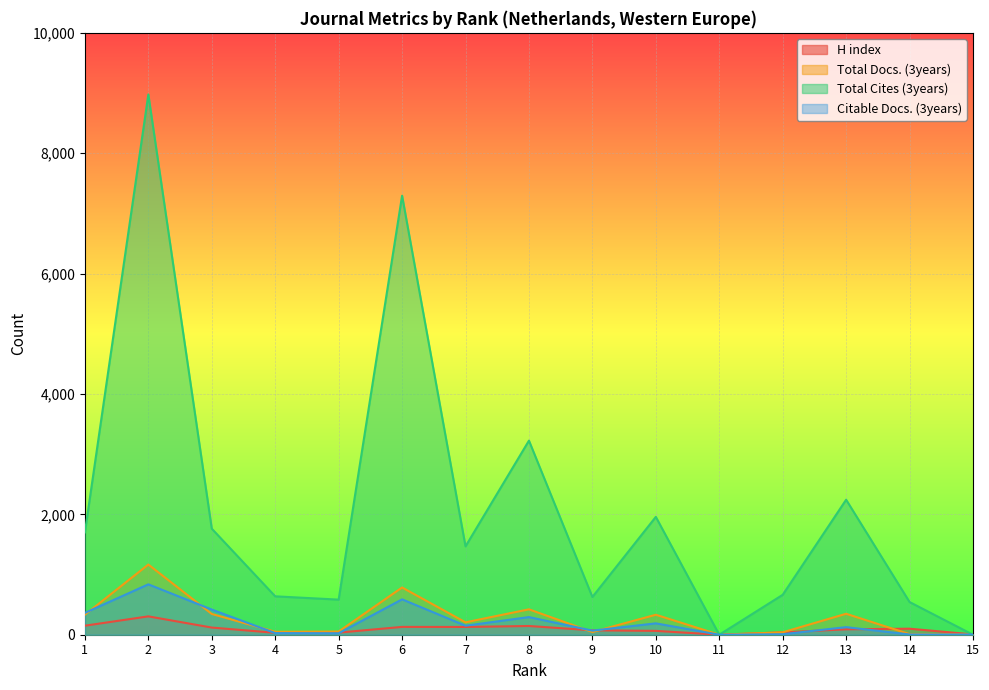

What is the spread (max minus min) of values at 9?

582